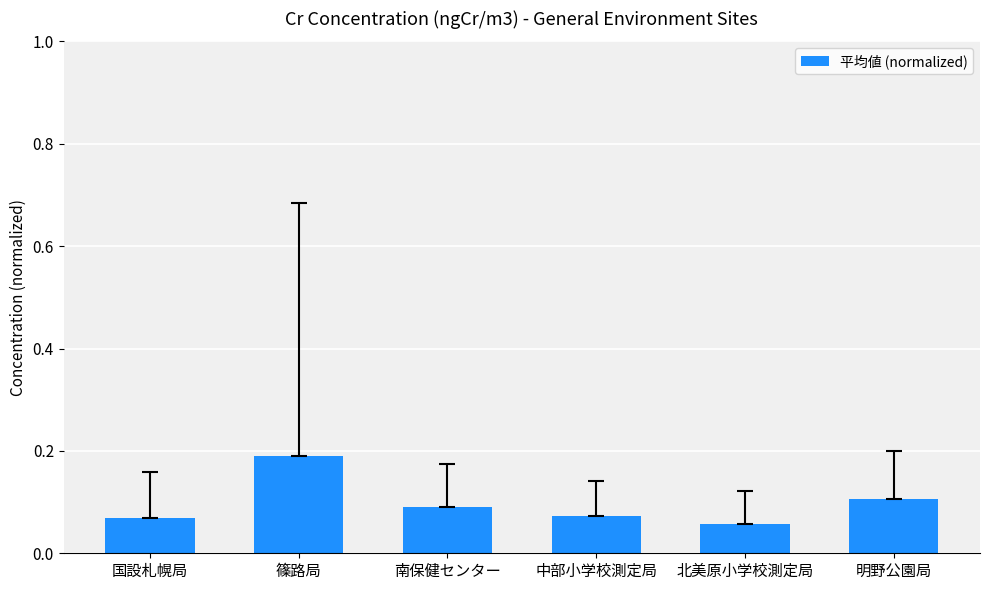

Which category has the lowest value across all series?

北美原小学校測定局